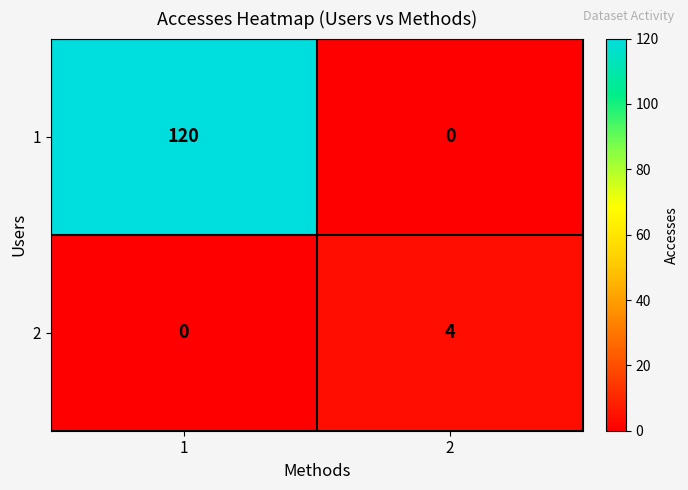

The 1 series shows 50 at 2. True or false?

False